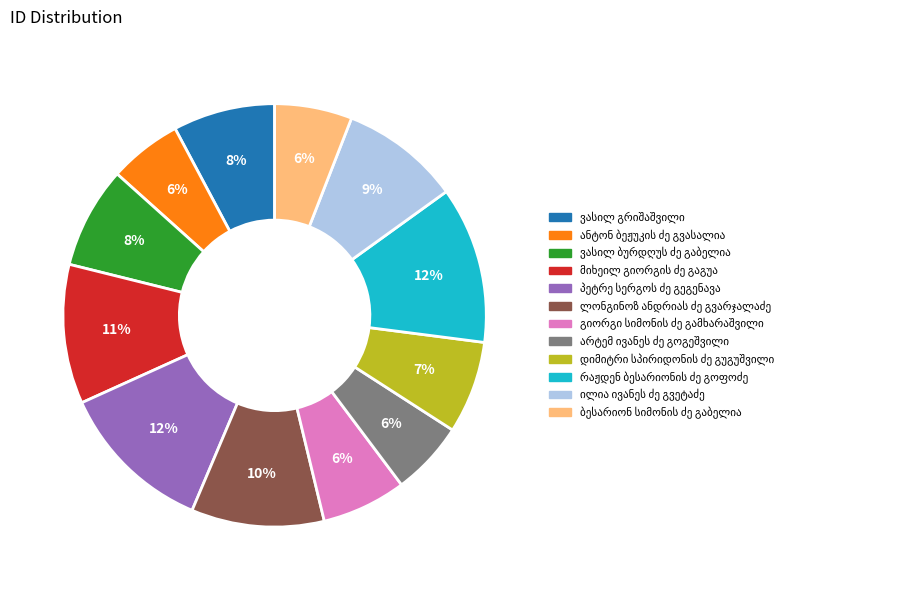

Is there a majority slice in this chart?

No